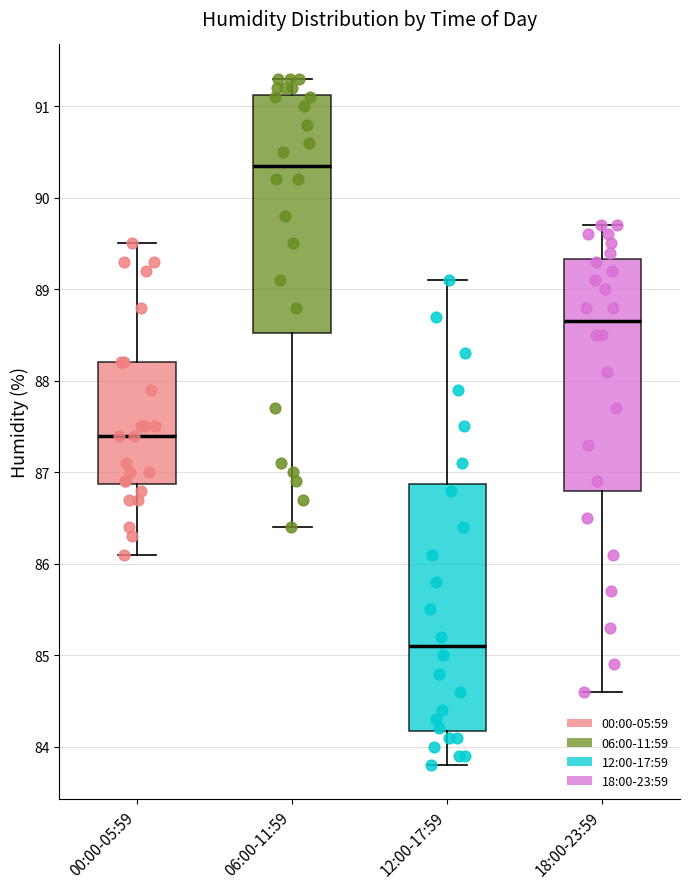

Which box has the lowest median line?

12:00-17:59